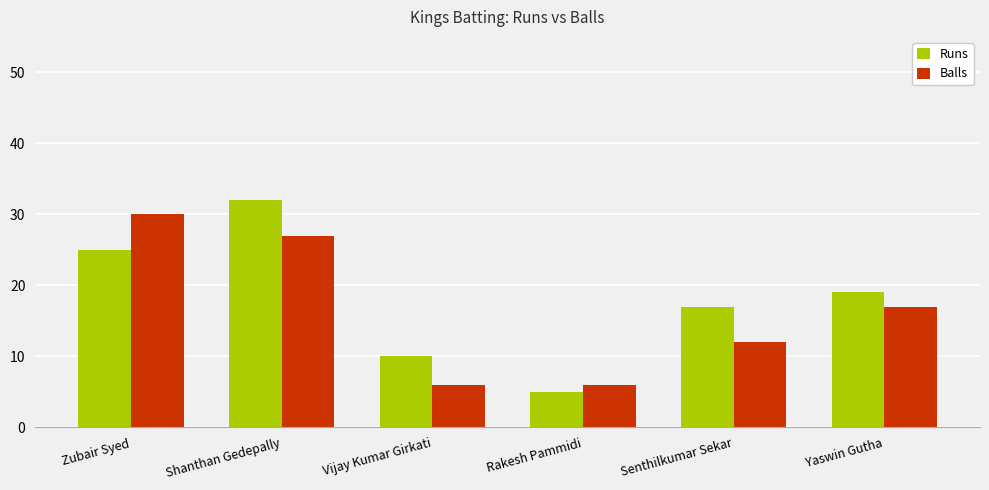

What are all the series names shown in the legend?

Runs, Balls